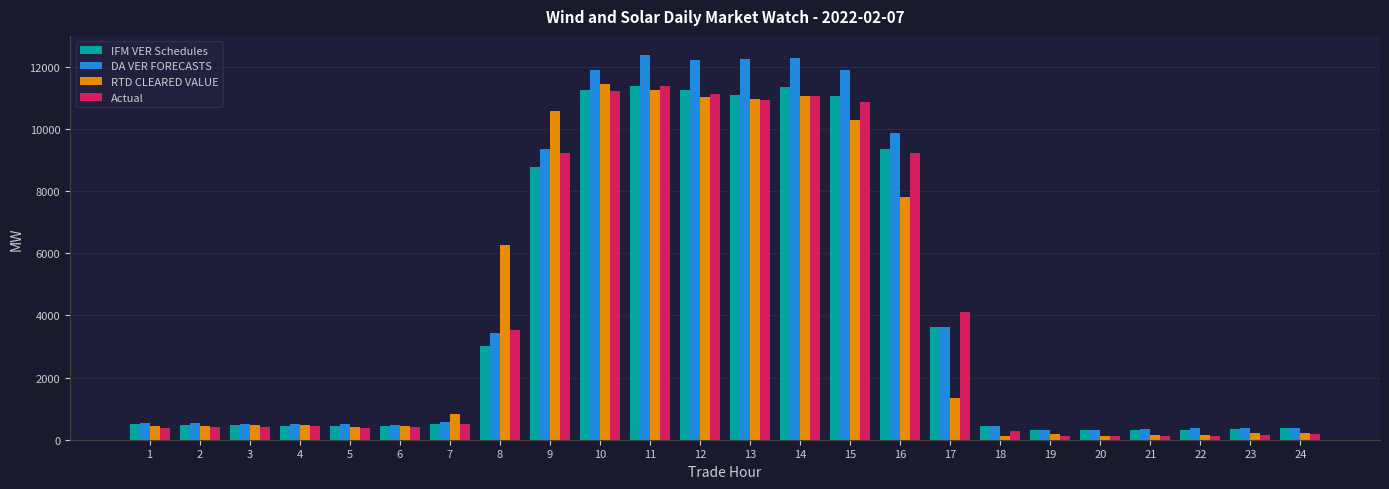

What is the value of the Actual bar at the 14th from the left?

11040.0